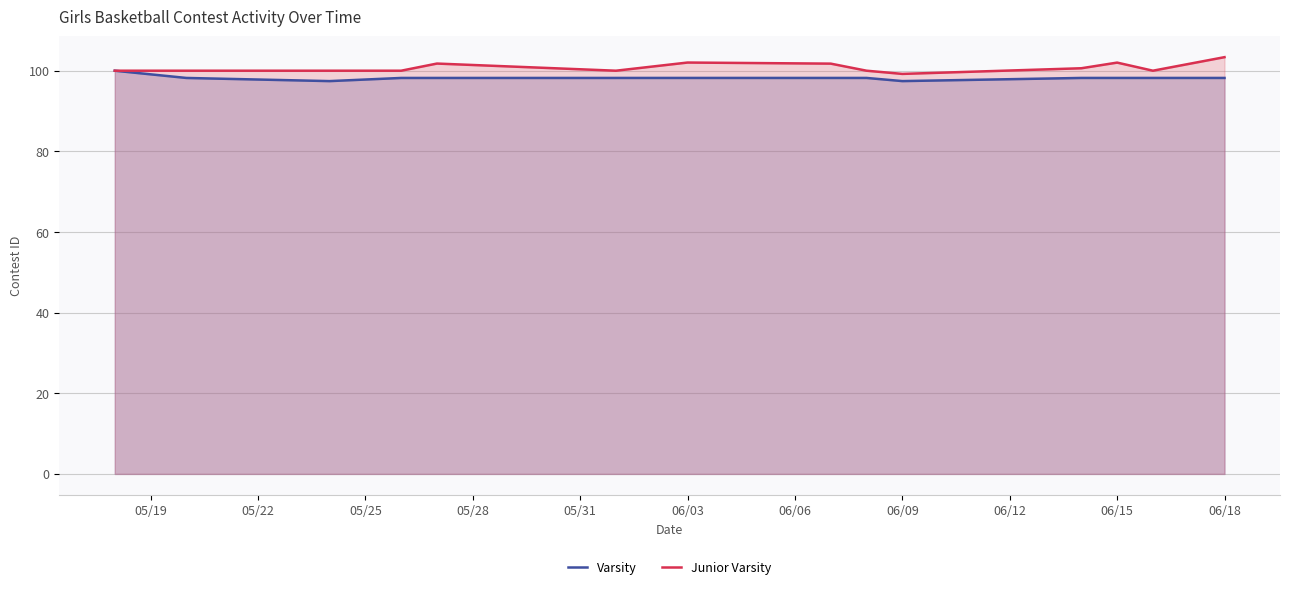

What is the maximum value shown in the chart?

103.4